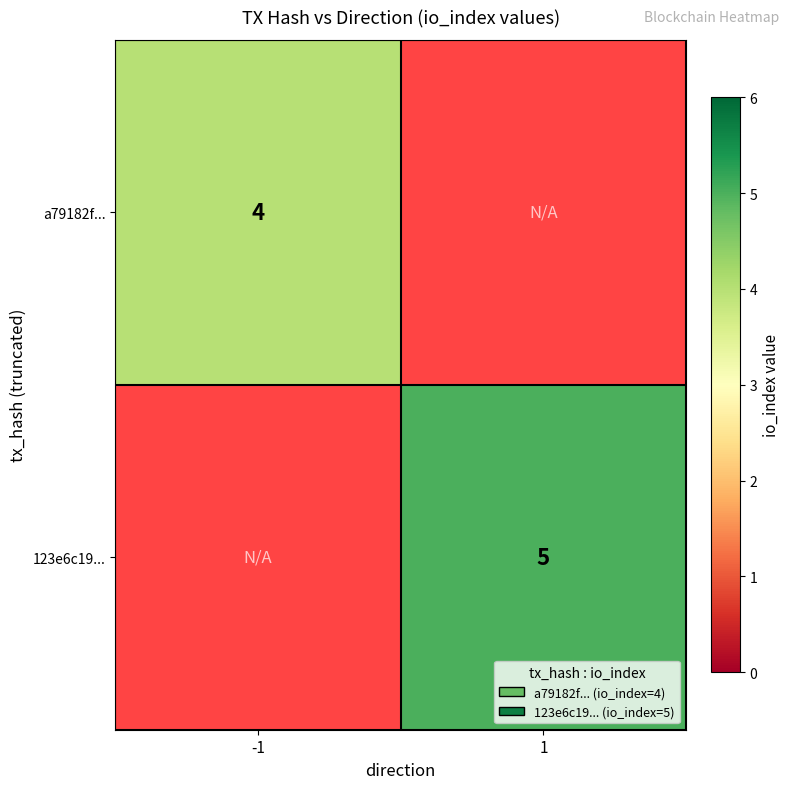

Between -1 and 1, which is larger?

1